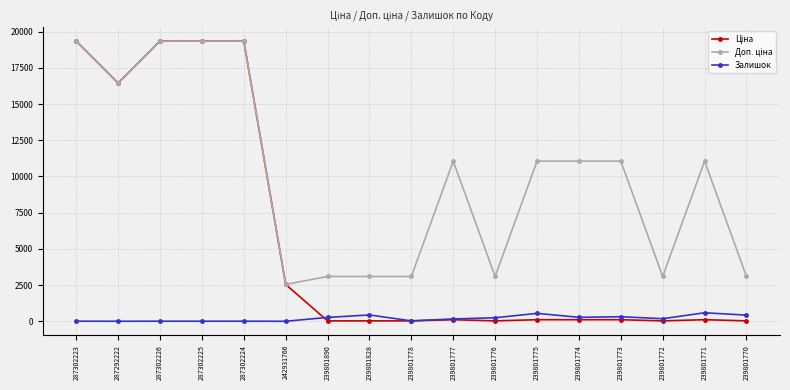

What is the maximum value shown in the chart?

19343.1